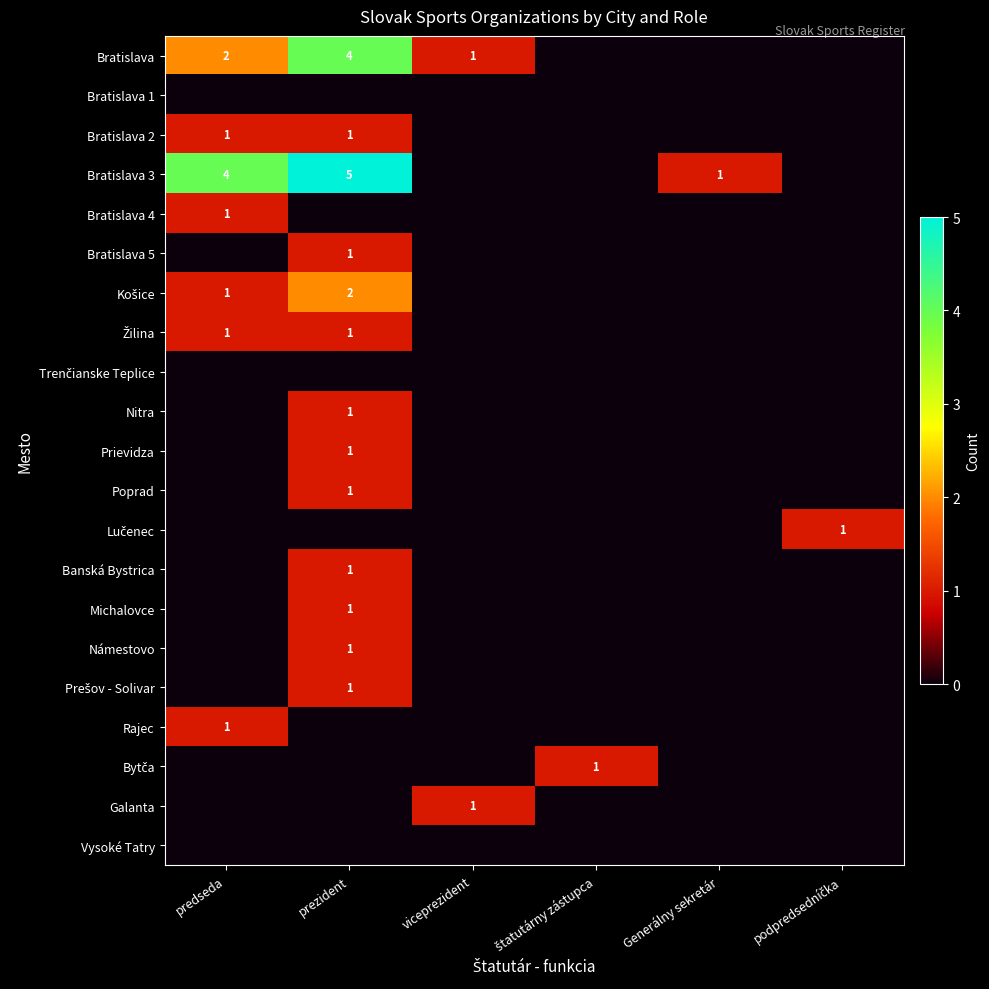

What is the maximum value for Lučenec?

1